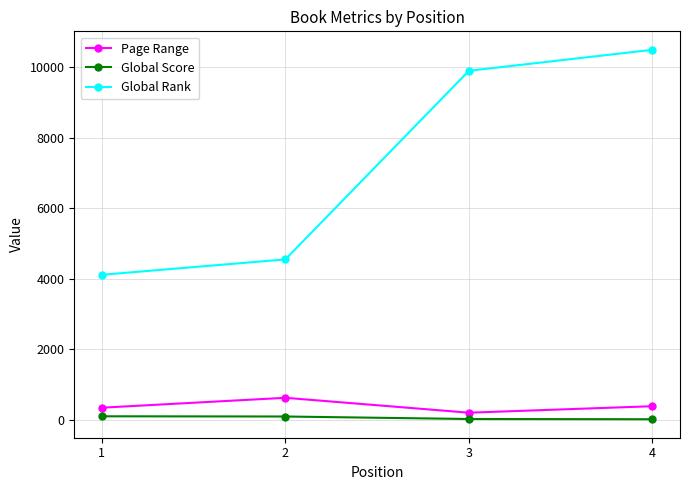

How many series are shown in this chart?

3